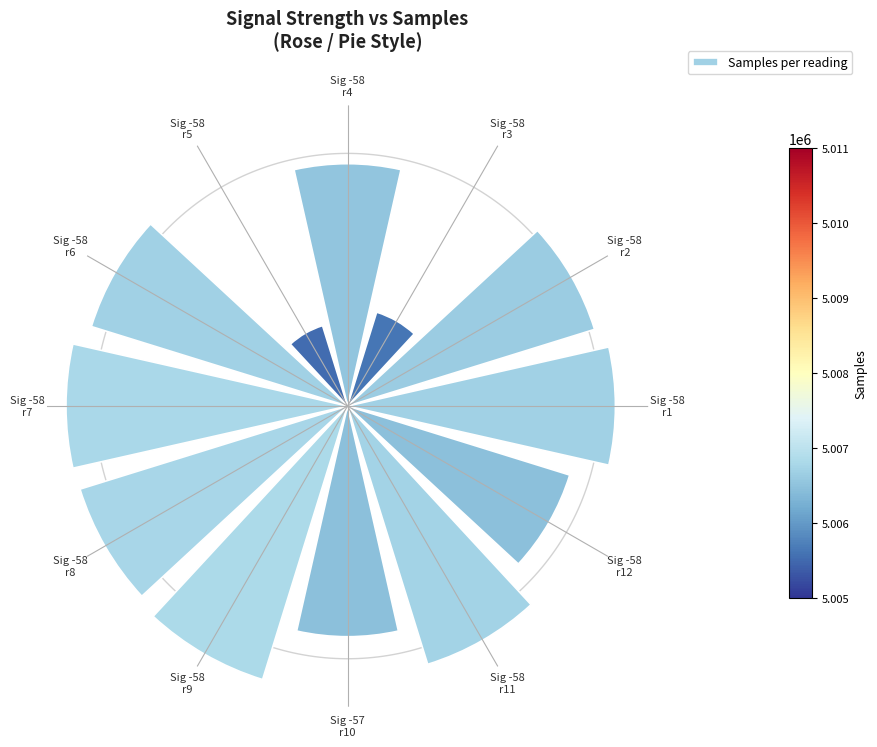

Is there any slice that represents more than half of the pie?

No